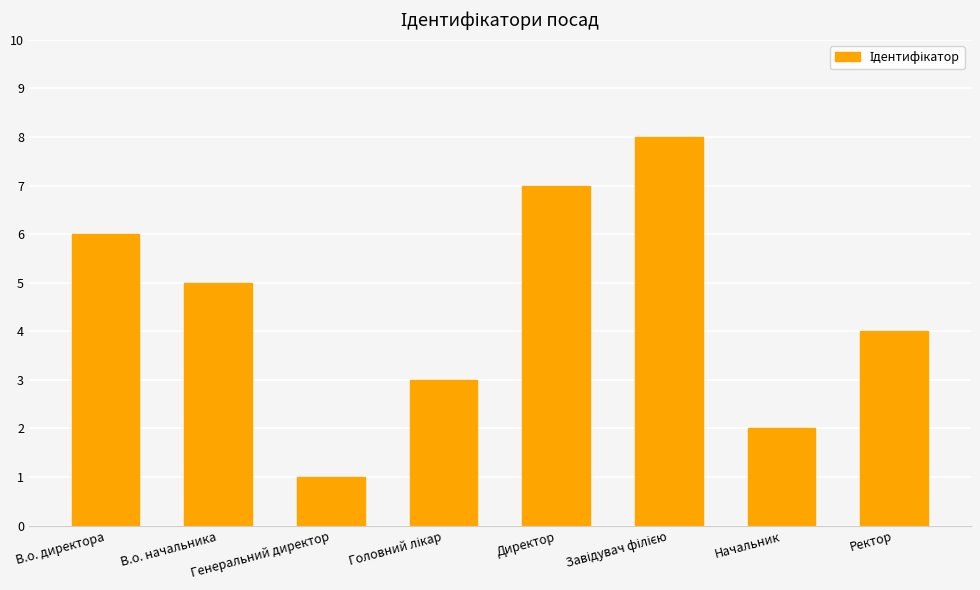

What position from the left is В.о. директора?

1